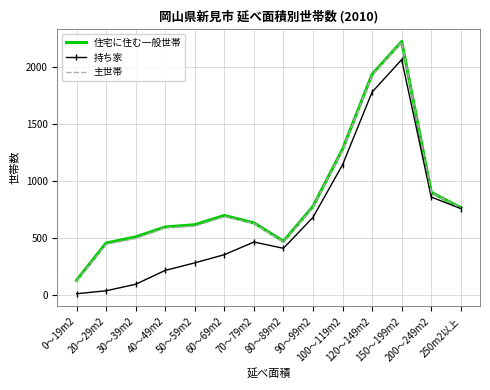

What is the maximum value shown in the chart?

2224